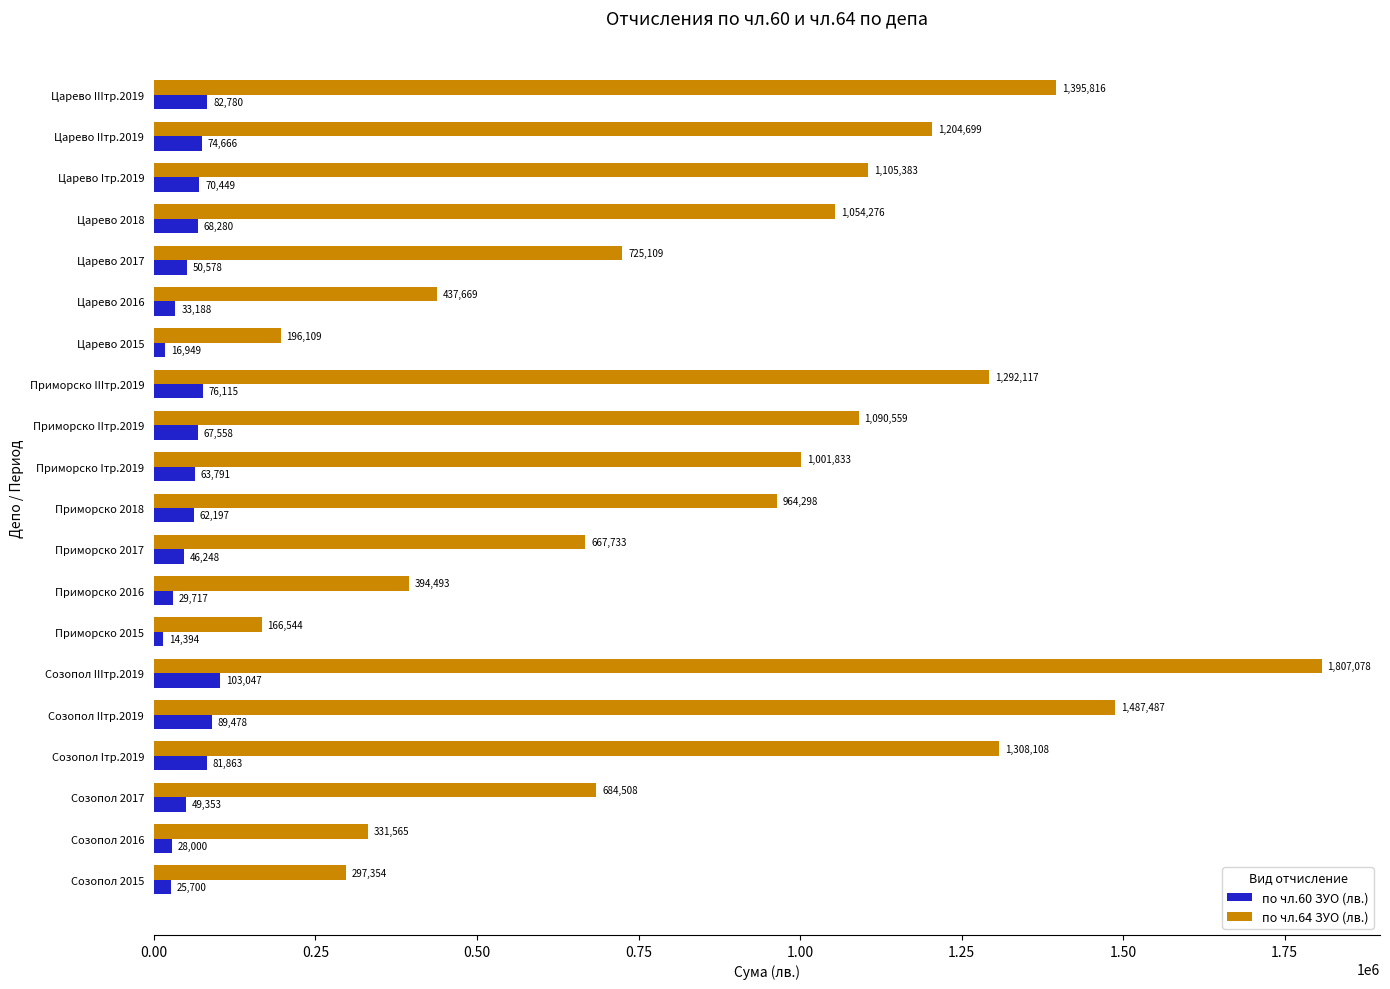

Rank the categories by по чл.64 ЗУО (лв.) value from highest to lowest.

Созопол IIIтр.2019, Созопол IIтр.2019, Царево IIIтр.2019, Созопол Iтр.2019, Приморско IIIтр.2019, Царево IIтр.2019, Царево Iтр.2019, Приморско IIтр.2019, Царево 2018, Приморско Iтр.2019, Приморско 2018, Царево 2017, Созопол 2017, Приморско 2017, Царево 2016, Приморско 2016, Созопол 2016, Созопол 2015, Царево 2015, Приморско 2015